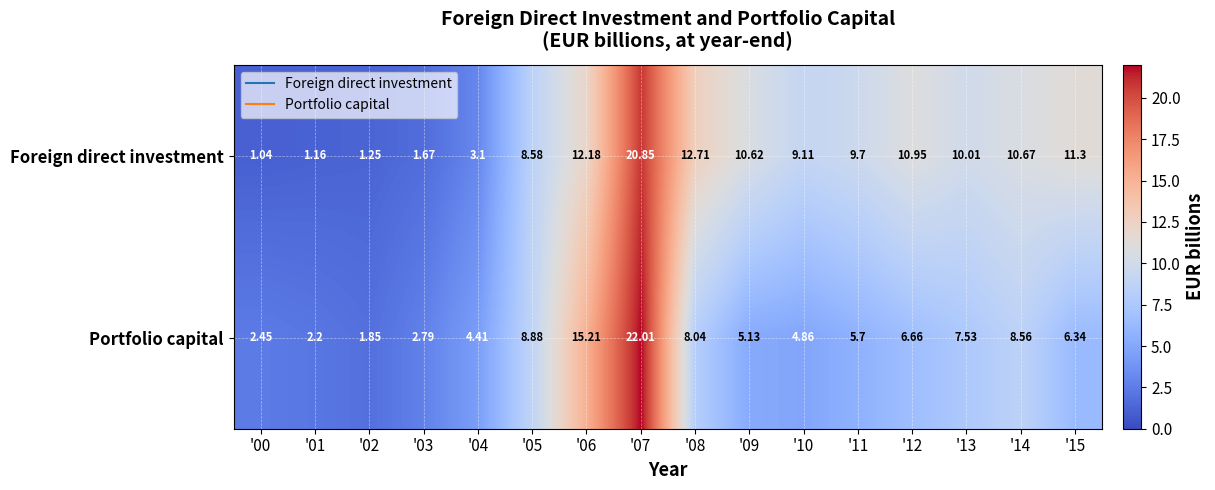

How many series are shown in this chart?

2